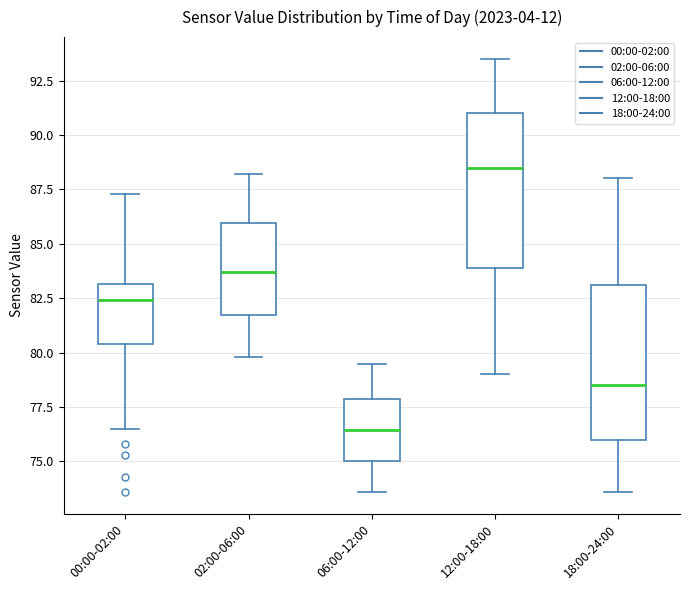

Which box has the highest median line?

12:00-18:00